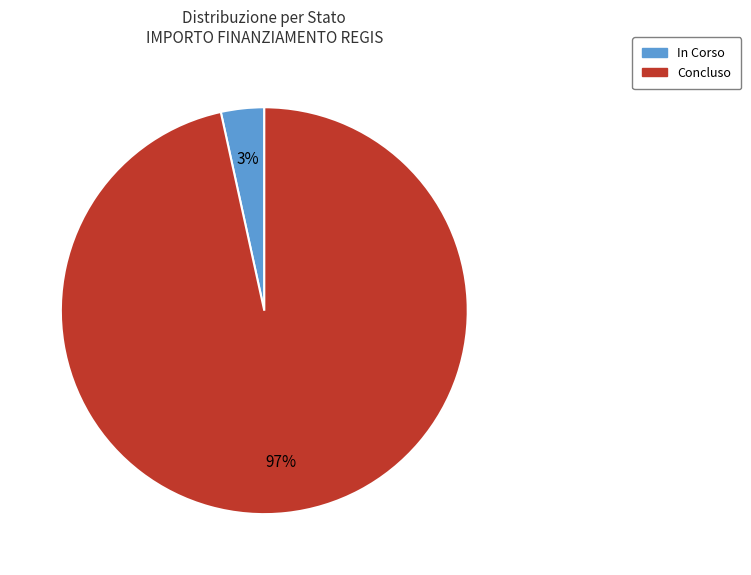

What percentage is the Concluso slice, to the nearest percent?

97%